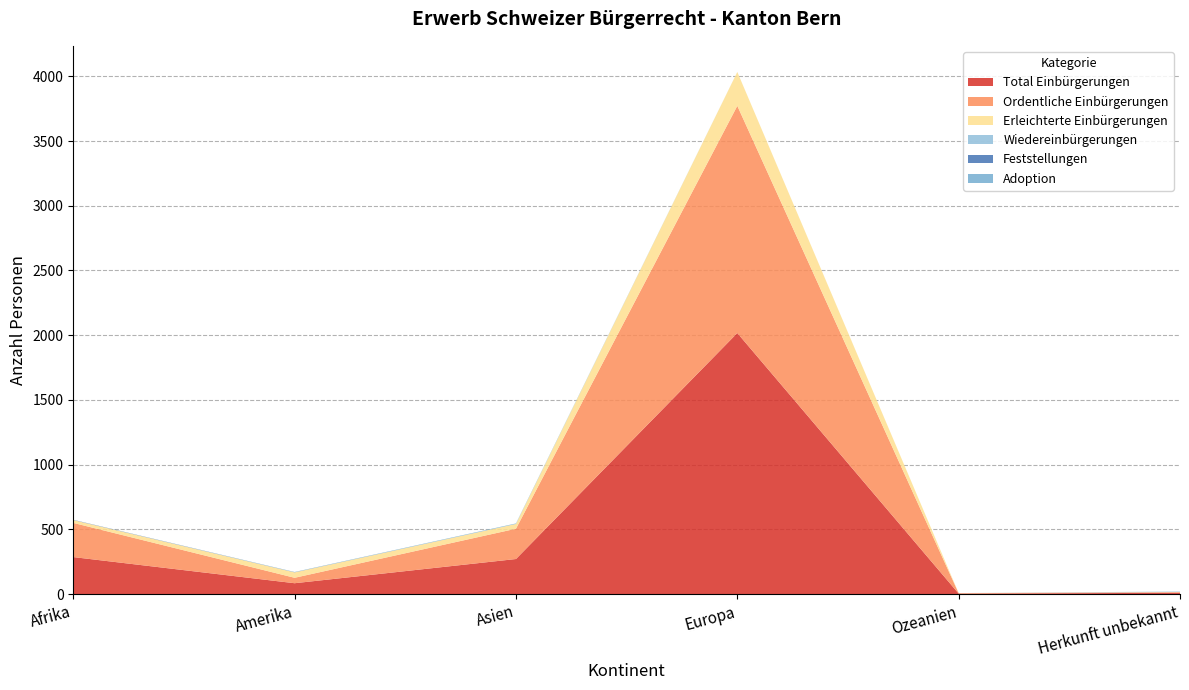

Reading right to left, extract all data points from this chart.

Total Einbürgerungen: Herkunft unbekannt=10	Ozeanien=4	Europa=2017	Asien=271	Amerika=84	Afrika=286
Ordentliche Einbürgerungen: Herkunft unbekannt=5	Ozeanien=3	Europa=1755	Asien=234	Amerika=42	Afrika=264
Erleichterte Einbürgerungen: Herkunft unbekannt=1	Ozeanien=1	Europa=262	Asien=37	Amerika=42	Afrika=22
Wiedereinbürgerungen: Herkunft unbekannt=4	Ozeanien=0	Europa=0	Asien=0	Amerika=0	Afrika=0
Feststellungen: Herkunft unbekannt=0	Ozeanien=0	Europa=0	Asien=0	Amerika=1	Afrika=2
Adoption: Herkunft unbekannt=0	Ozeanien=0	Europa=0	Asien=4	Amerika=2	Afrika=0